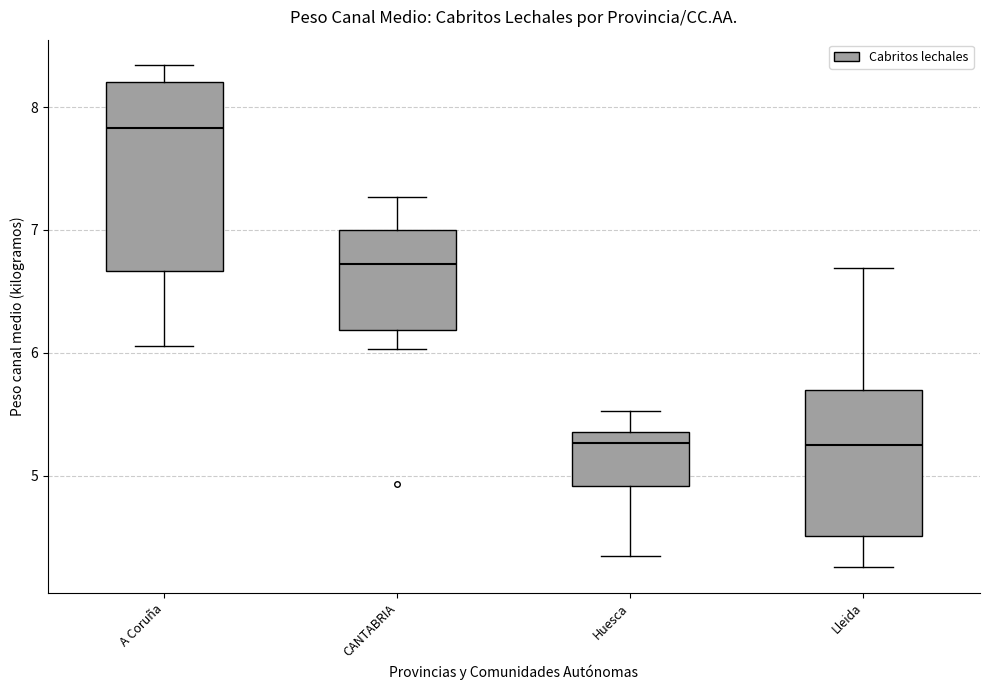

Reading left to right, transcribe this box plot: for each box, give where its median line is, the range the box spans, and where its two whiskers end, as read against the y-axis. The values are not printed on the chart, so give them approximately, as read against the axis.

A Coruña: median 7.8, box 6.7 to 8.2, whiskers 6.1 to 8.3
CANTABRIA: median 6.7, box 6.2 to 7.0, whiskers 6.0 to 7.3
Huesca: median 5.3, box 4.9 to 5.4, whiskers 4.3 to 5.5
Lleida: median 5.2, box 4.5 to 5.7, whiskers 4.3 to 6.7